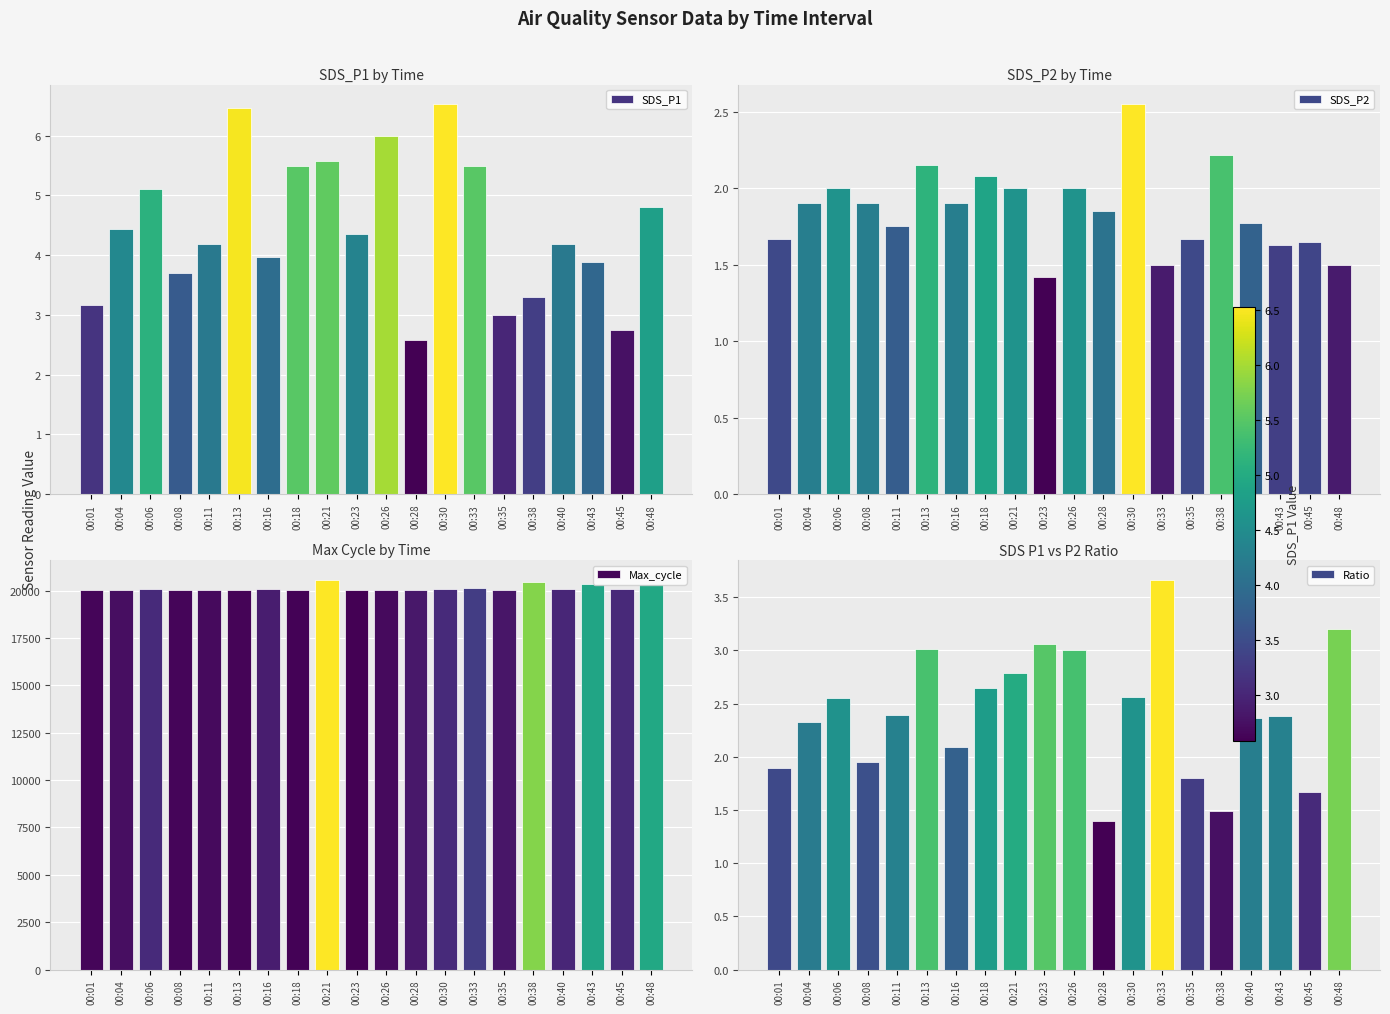

Reading right to left, what are all the values shown in this chart?

SDS_P1: 00:48=4.8	00:45=2.8	00:43=3.9	00:40=4.2	00:38=3.3	00:35=3.0	00:33=5.5	00:30=6.5	00:28=2.6	00:26=6.0	00:23=4.3	00:21=5.6	00:18=5.5	00:16=4.0	00:13=6.5	00:11=4.2	00:08=3.7	00:06=5.1	00:04=4.4	00:01=3.2
SDS_P2: 00:48=1.5	00:45=1.6	00:43=1.6	00:40=1.8	00:38=2.2	00:35=1.7	00:33=1.5	00:30=2.5	00:28=1.9	00:26=2.0	00:23=1.4	00:21=2.0	00:18=2.1	00:16=1.9	00:13=2.1	00:11=1.8	00:08=1.9	00:06=2.0	00:04=1.9	00:01=1.7
Max_cycle: 00:48=20356.0	00:45=20084.0	00:43=20350.0	00:40=20081.0	00:38=20477.0	00:35=20052.0	00:33=20120.0	00:30=20086.0	00:28=20056.0	00:26=20035.0	00:23=20020.0	00:21=20581.0	00:18=20024.0	00:16=20064.0	00:13=20025.0	00:11=20035.0	00:08=20028.0	00:06=20086.0	00:04=20040.0	00:01=20028.0
Ratio: 00:48=3.2	00:45=1.7	00:43=2.4	00:40=2.4	00:38=1.5	00:35=1.8	00:33=3.7	00:30=2.6	00:28=1.4	00:26=3.0	00:23=3.1	00:21=2.8	00:18=2.6	00:16=2.1	00:13=3.0	00:11=2.4	00:08=1.9	00:06=2.5	00:04=2.3	00:01=1.9